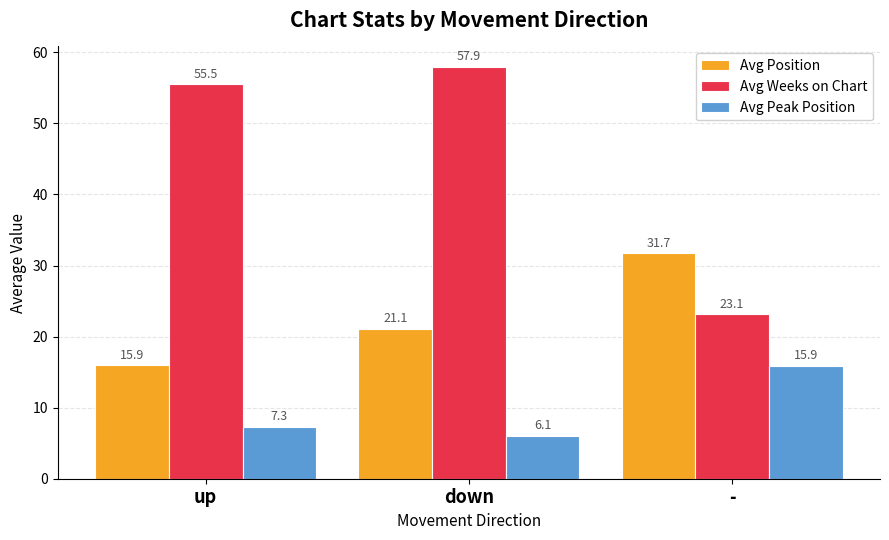

Which category has the lowest value in the Avg Position series?

up